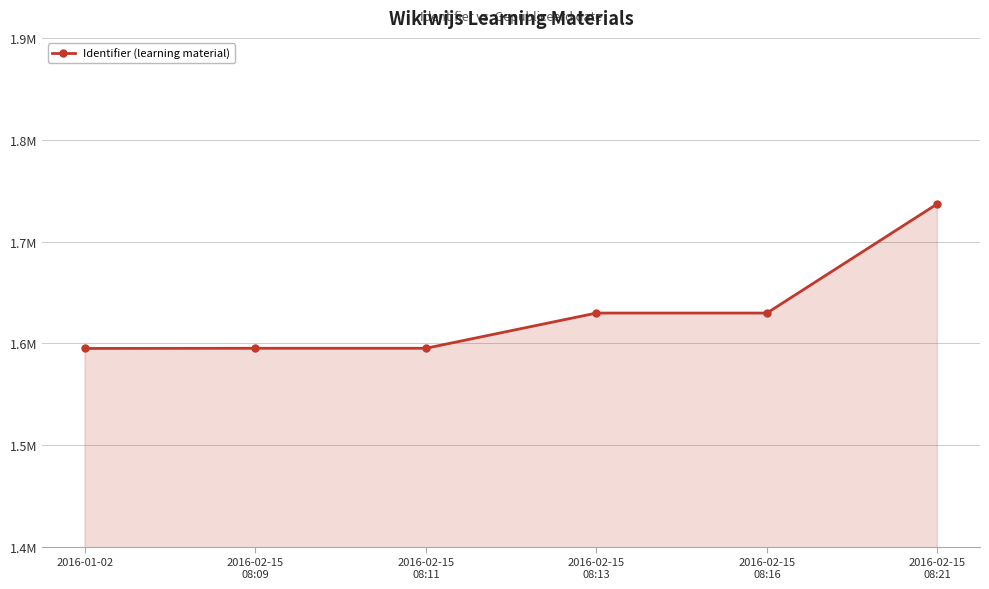

What is the smallest value displayed?

1595004